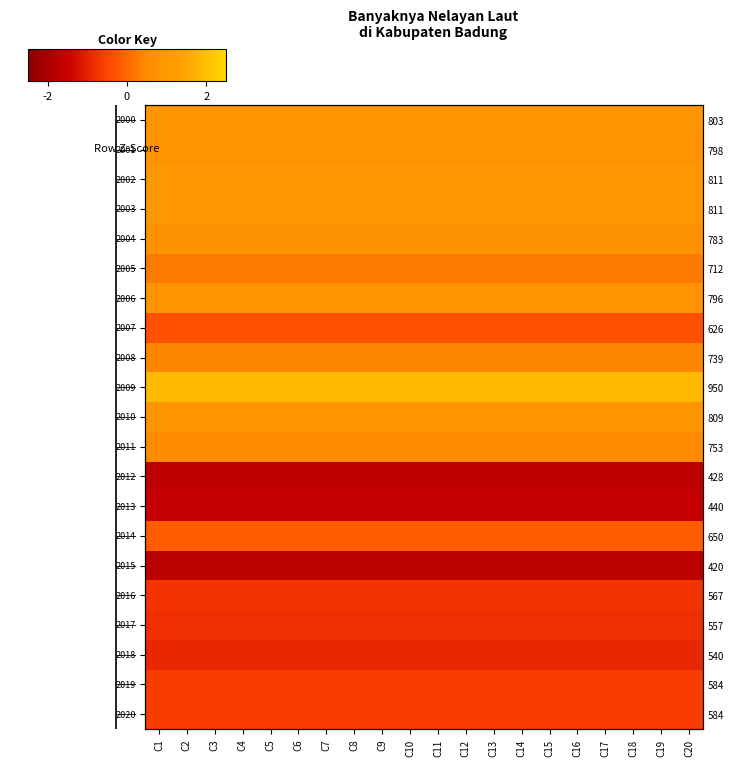

At how many categories does at least one series exceed 1?

20